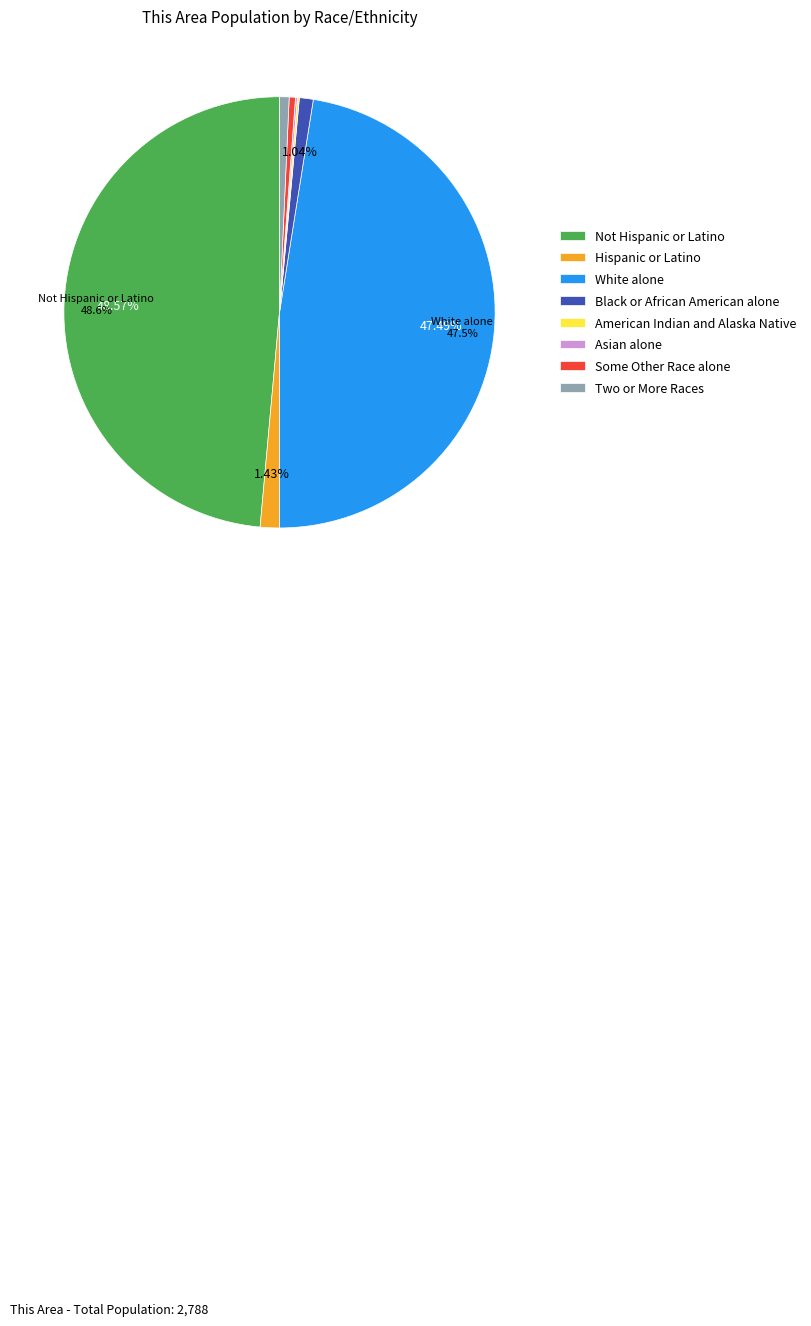

Which category has the biggest portion of the pie?

Not Hispanic or Latino